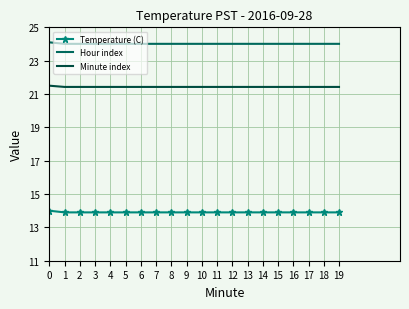

True or false: Temperature (C) and Hour index intersect in this chart.

False